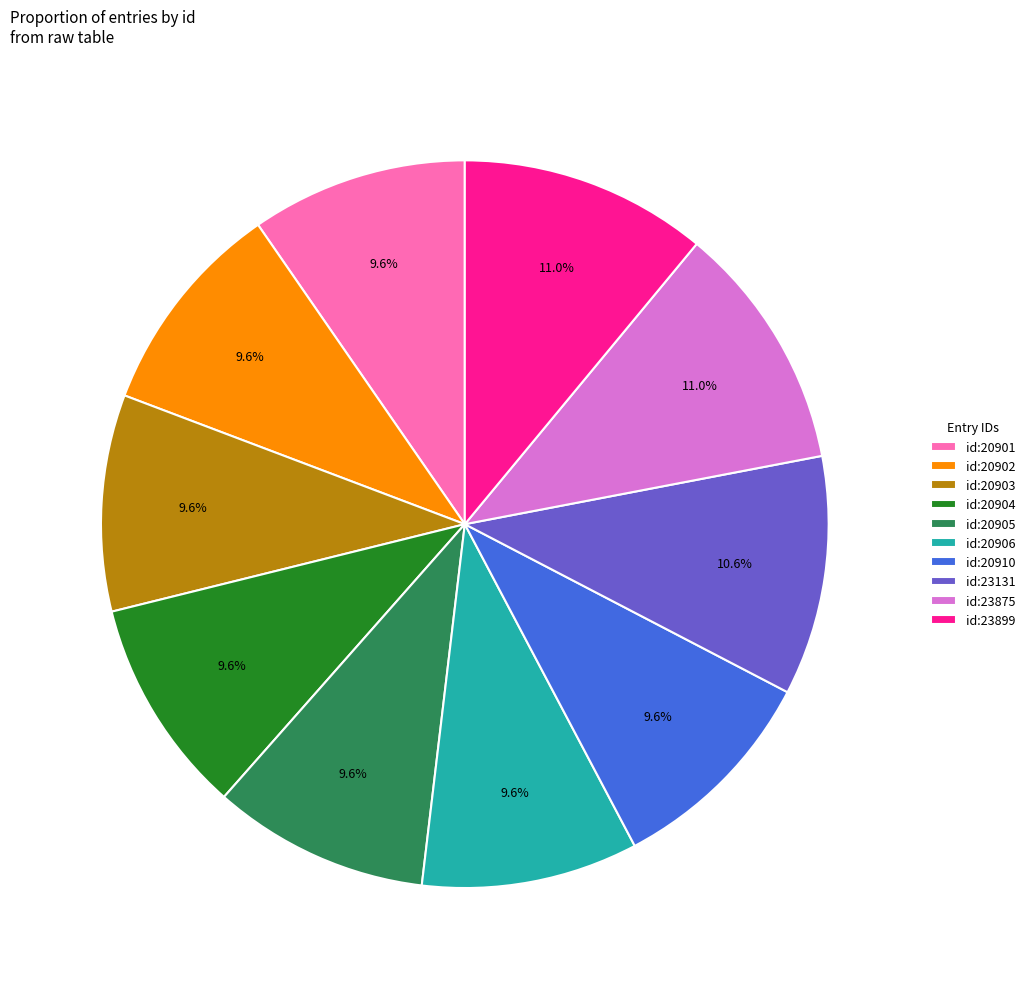

To the nearest percent, what is the difference between the id:23131 and id:20906 slice percentages?

1%